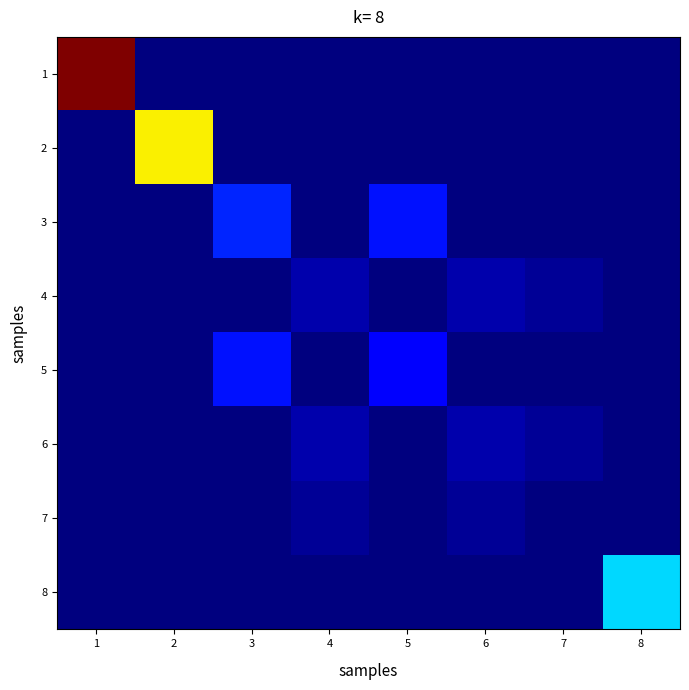

Reading left to right, what are all the values shown in this chart?

1: 1=5277.0	2=0.0	3=0.0	4=0.0	5=0.0	6=0.0	7=0.0	8=0.0
2: 1=0.0	2=3460.0	3=0.0	4=0.0	5=0.0	6=0.0	7=0.0	8=0.0
3: 1=0.0	2=0.0	3=849.0	4=0.0	5=759.0	6=0.0	7=0.0	8=0.0
4: 1=0.0	2=0.0	3=0.0	4=222.0	5=0.0	6=218.5	7=111.0	8=0.0
5: 1=0.0	2=0.0	3=759.0	4=0.0	5=669.0	6=0.0	7=0.0	8=0.0
6: 1=0.0	2=0.0	3=0.0	4=218.5	5=0.0	6=215.0	7=107.5	8=0.0
7: 1=0.0	2=0.0	3=0.0	4=111.0	5=0.0	6=107.5	7=0.0	8=0.0
8: 1=0.0	2=0.0	3=0.0	4=0.0	5=0.0	6=0.0	7=0.0	8=1776.0